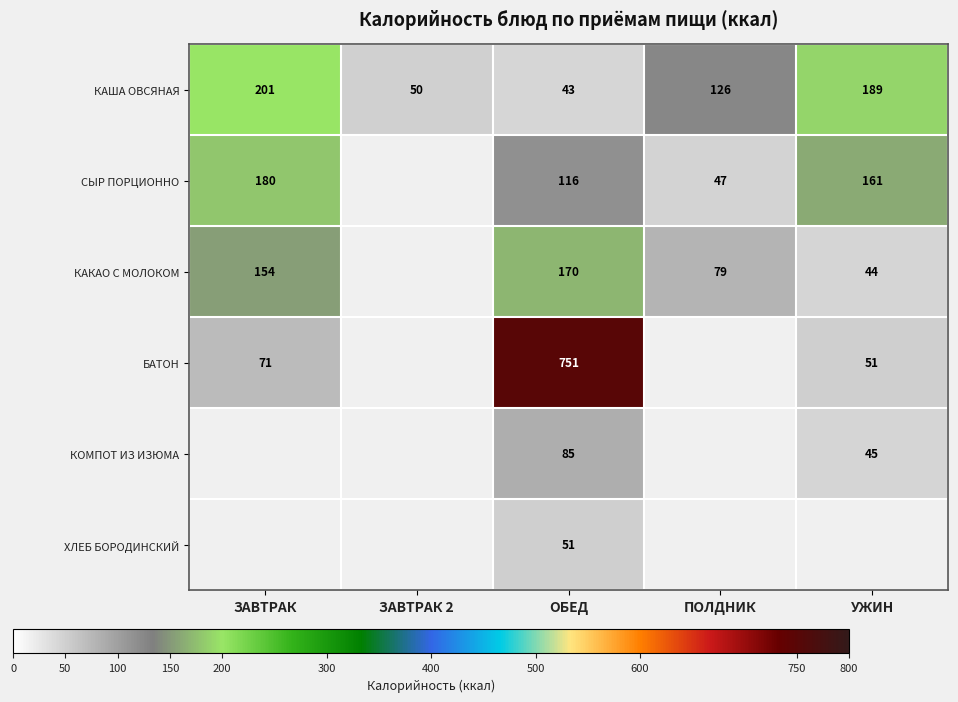

What is the difference between the highest and lowest values at ЗАВТРАК?

130.6